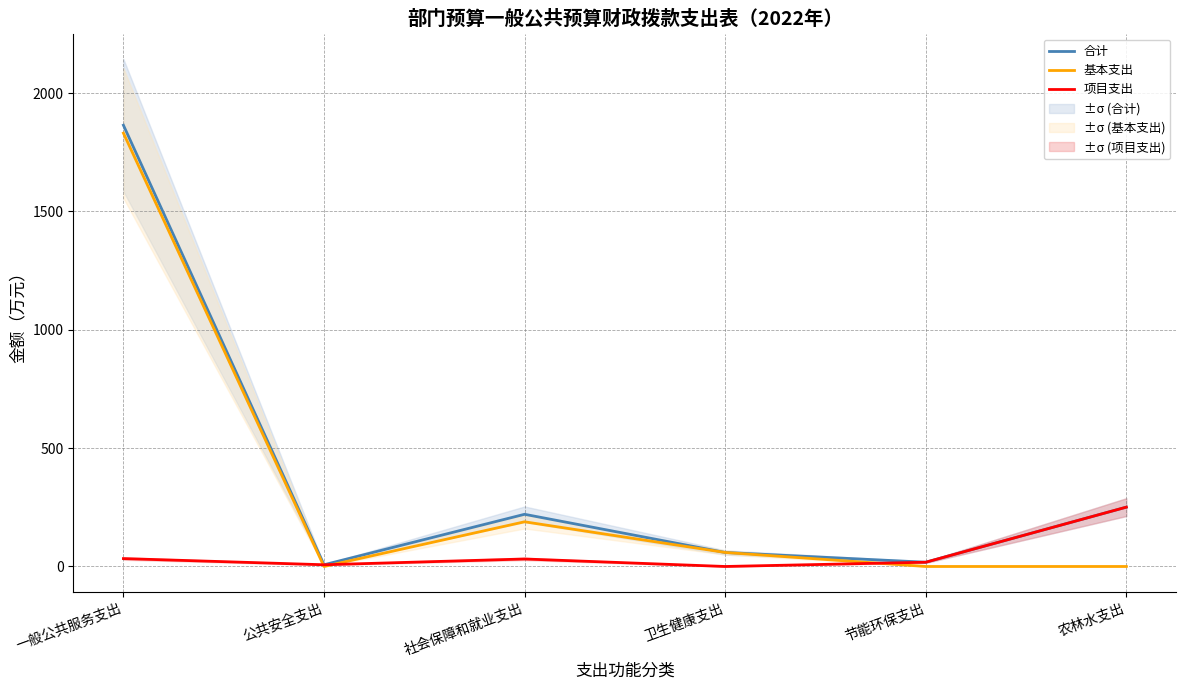

At how many categories does at least one series exceed 1703?

1